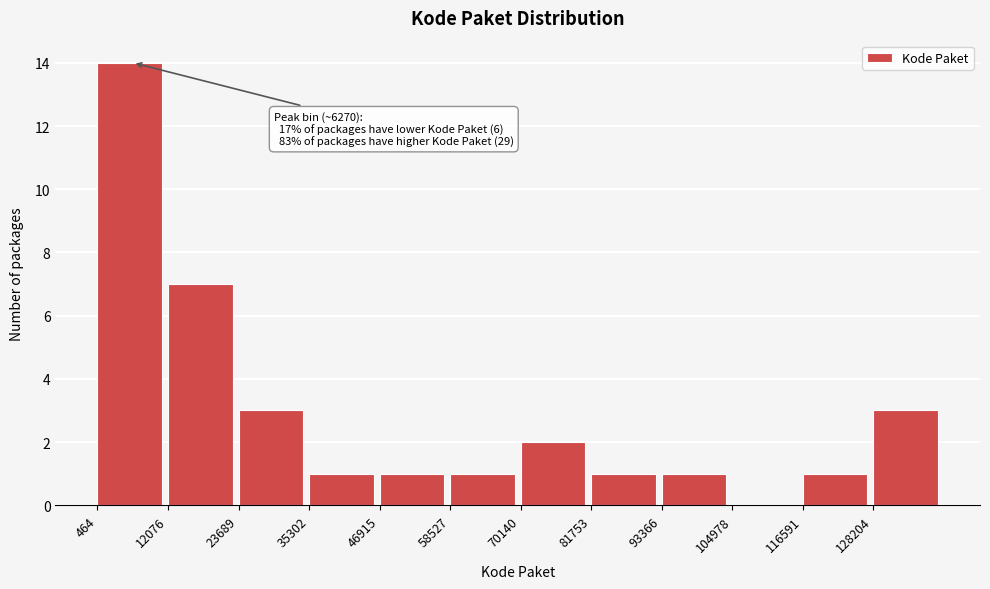

Which range on the x-axis has the tallest bar?

0 to 12000